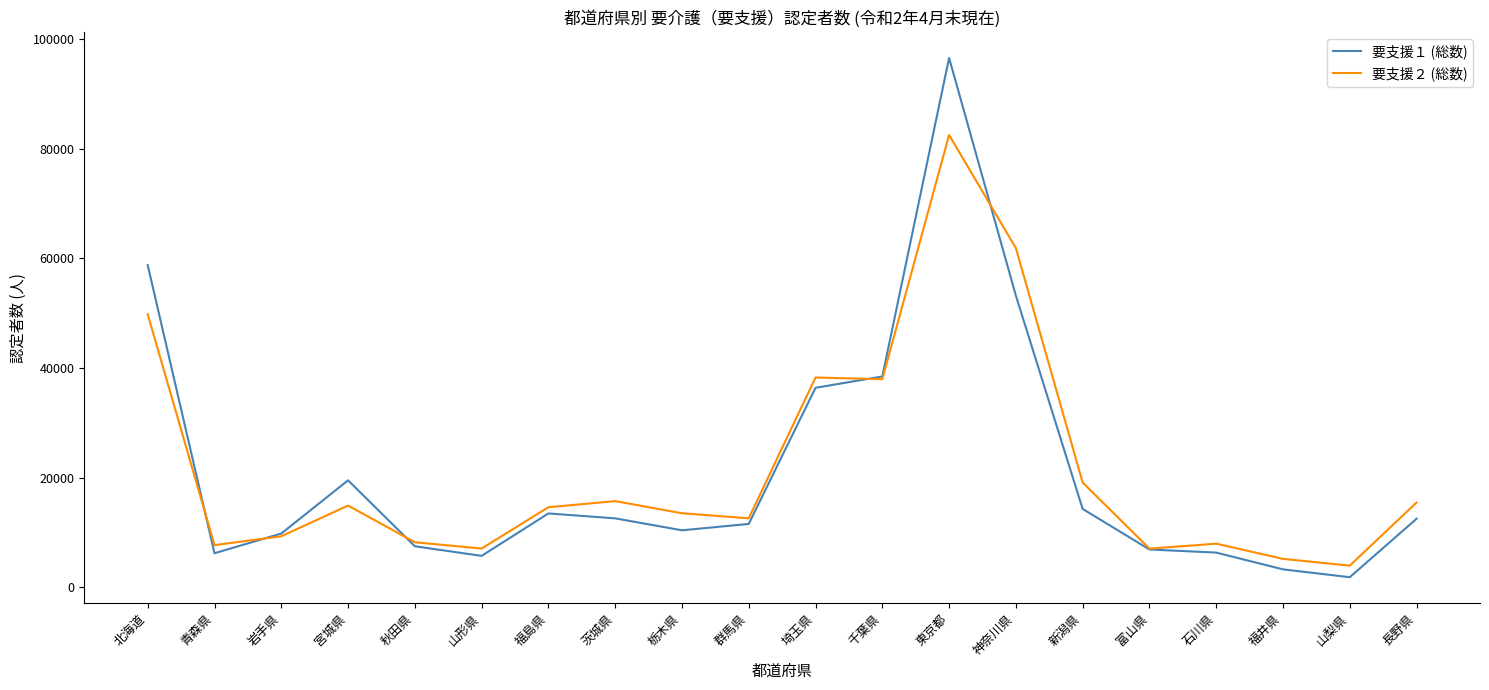

Is it true that 要支援２ (総数) equals 8217 at 秋田県?

True